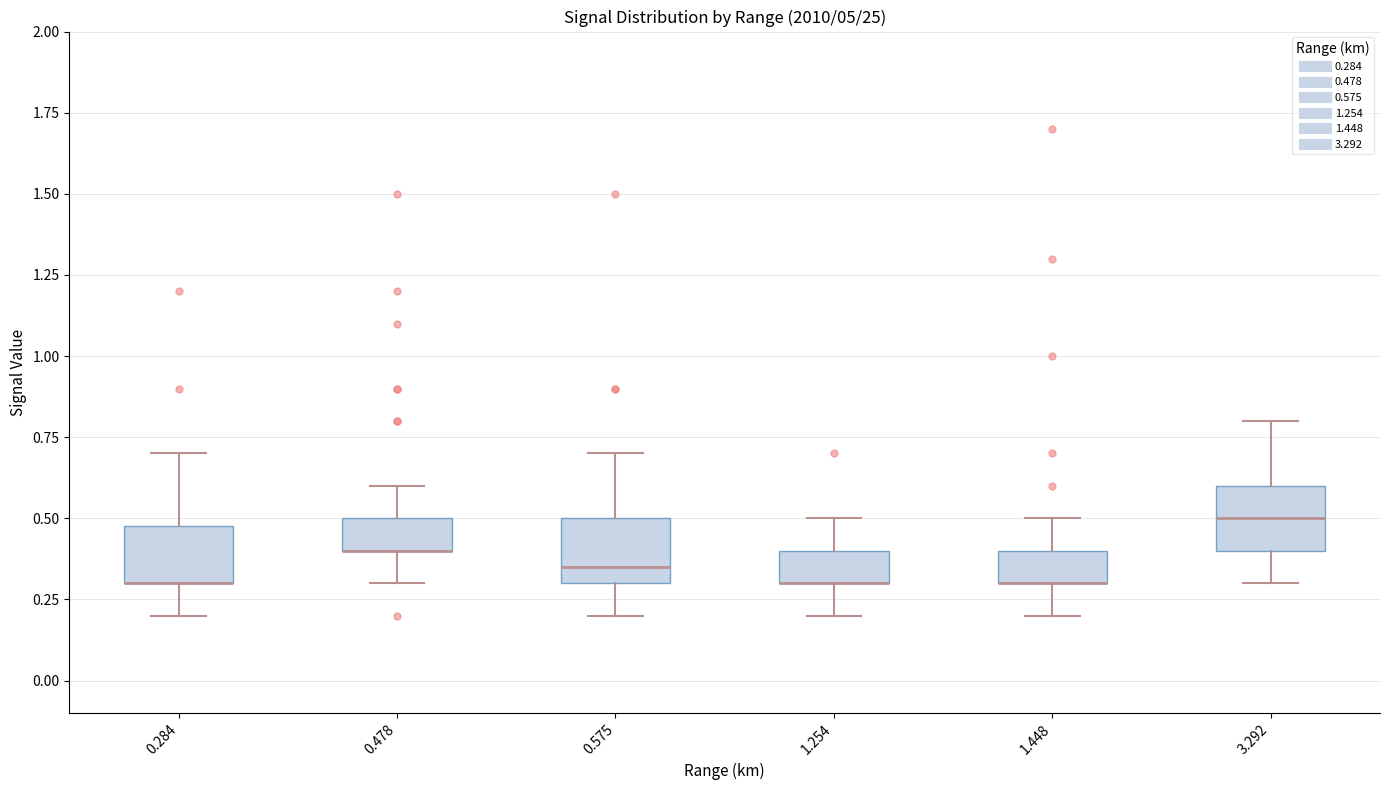

Reading left to right, read every box against the y-axis: the position of its median line, the range the box covers, and the ends of its whiskers. The values are not printed on the chart, so give them approximately, as read against the axis.

0.284: median 0.30 (drawn on the box's lower edge), box 0.30 to 0.50, whiskers 0.20 to 0.70
0.478: median 0.40 (drawn on the box's lower edge), box 0.40 to 0.50, whiskers 0.30 to 0.60
0.575: median 0.35, box 0.30 to 0.50, whiskers 0.20 to 0.70
1.254: median 0.30 (drawn on the box's lower edge), box 0.30 to 0.40, whiskers 0.20 to 0.50
1.448: median 0.30 (drawn on the box's lower edge), box 0.30 to 0.40, whiskers 0.20 to 0.50
3.292: median 0.50, box 0.40 to 0.60, whiskers 0.30 to 0.80